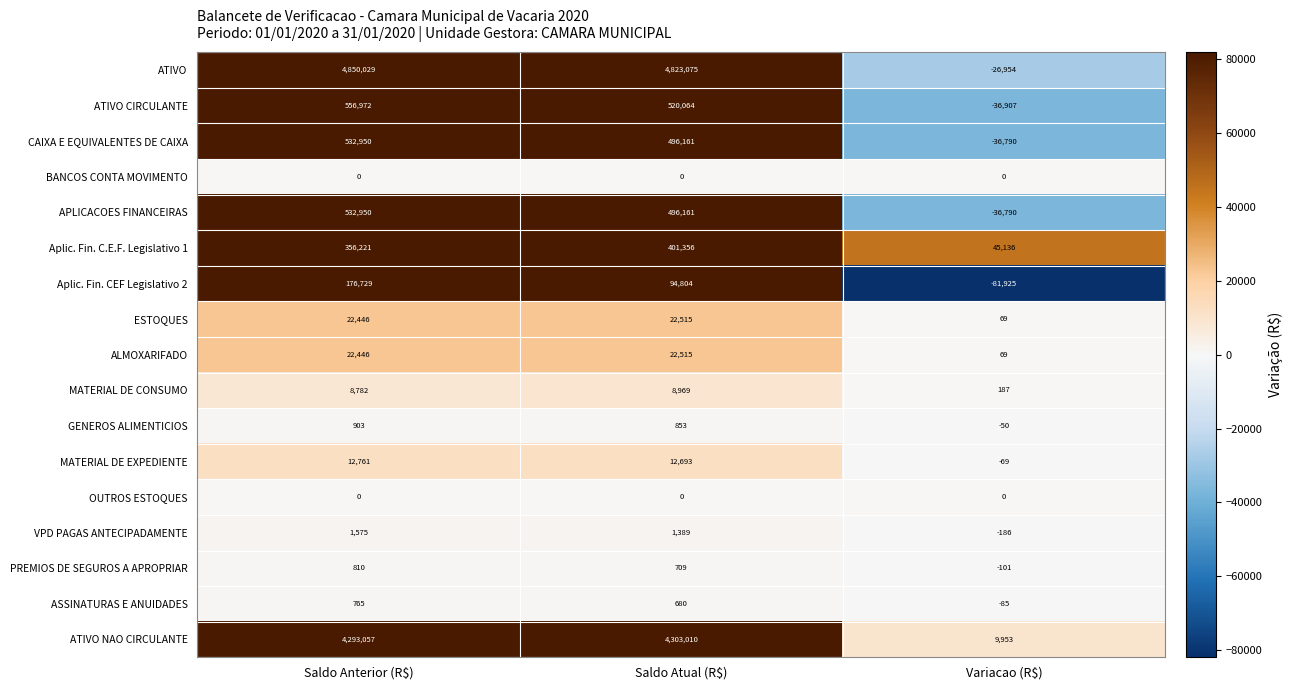

What is the total value across all series at Saldo Anterior (R$)?

11369396